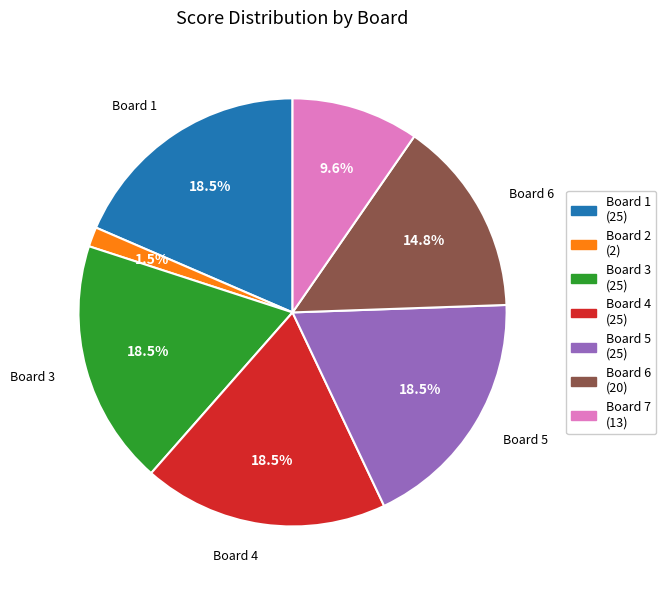

Does any single category account for the majority?

No